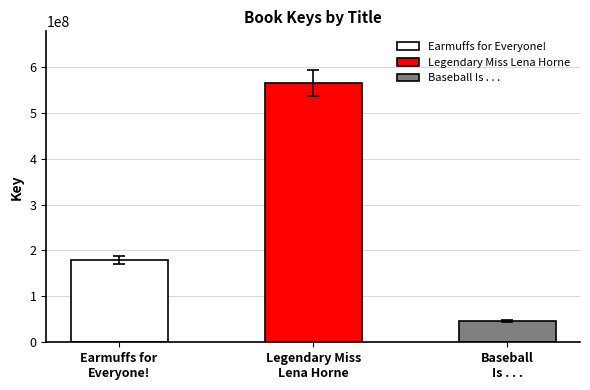

The chart shows a value of 65712076 at Earmuffs for Everyone!. True or false?

False